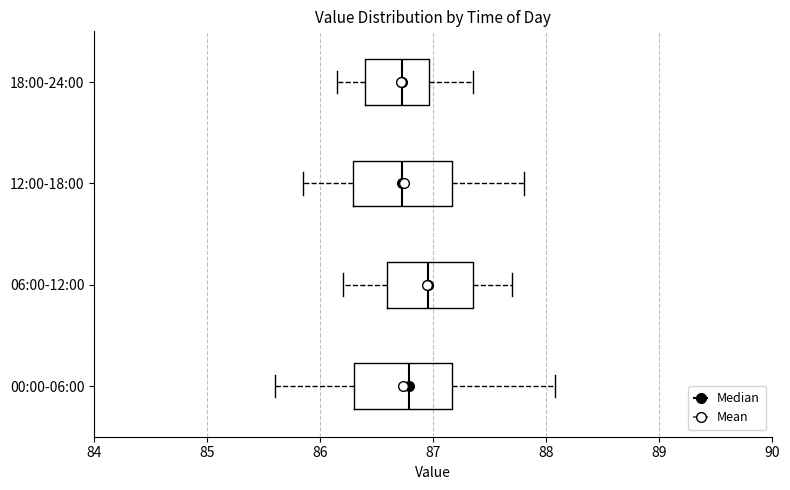

Where does the right whisker of the box for 12:00-18:00 end on the x-axis? The values are not printed on the chart, so give them approximately, as read against the axis.

87.8